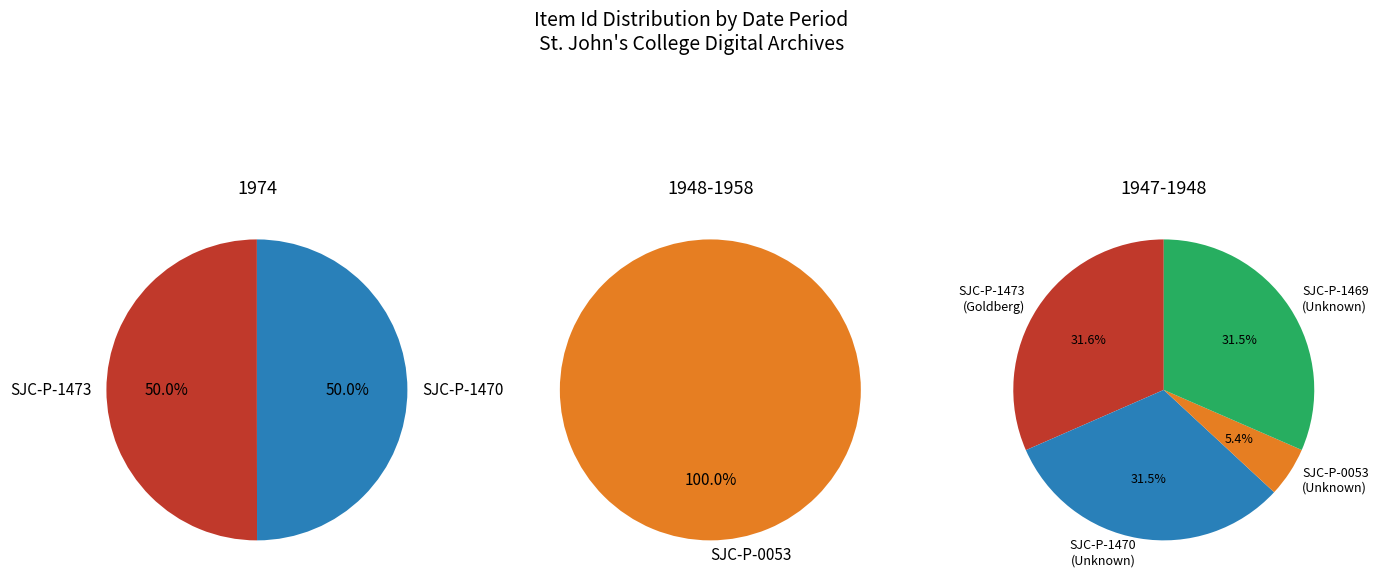

What is the largest slice in the pie chart?

SJC-P-1473